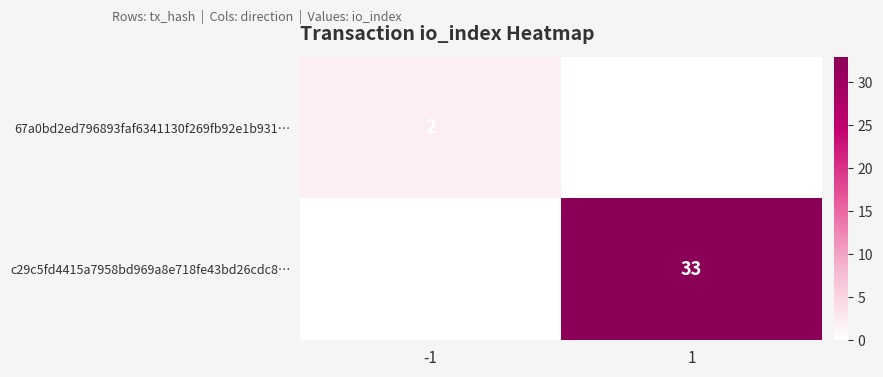

True or false: 67a0bd2ed796893faf6341130f269fb92e1b931… has a value of 2 at -1.

True